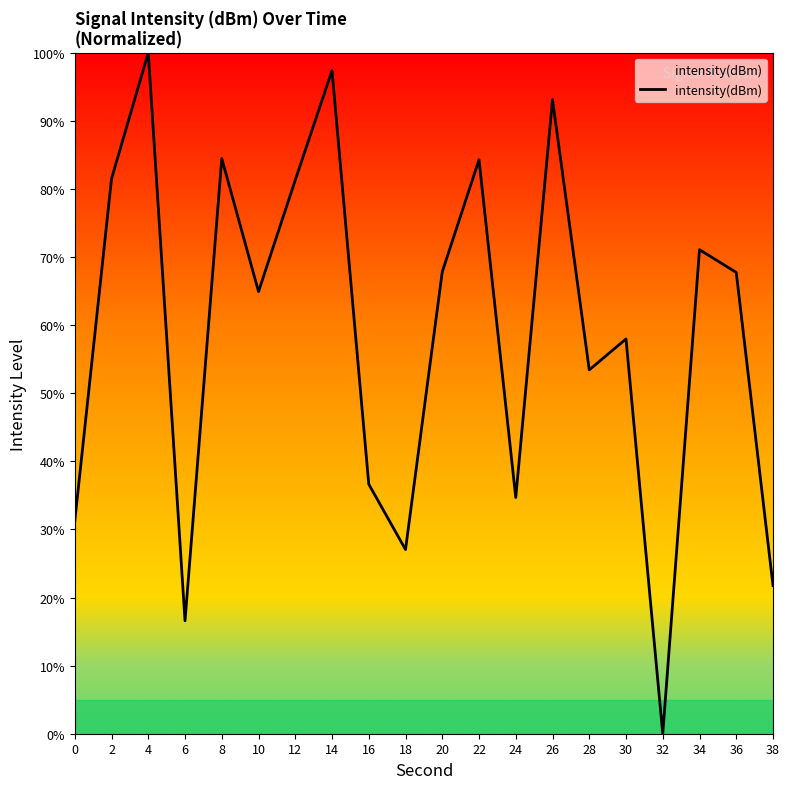

Which has a higher value, 0 or 26?

26